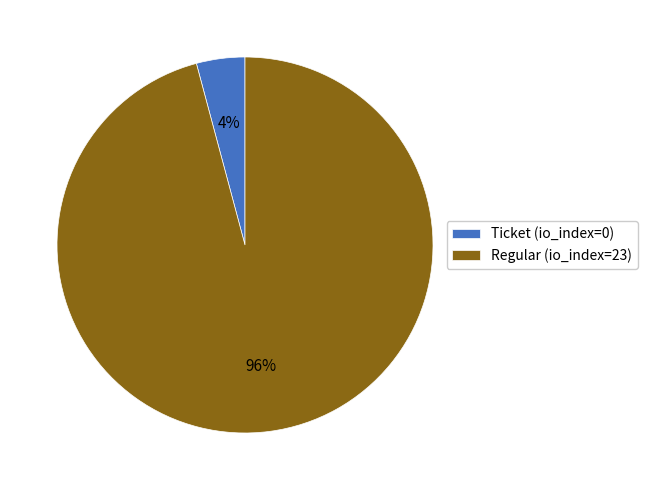

To the nearest percent, what is the difference between the largest and smallest slice percentages?

92%